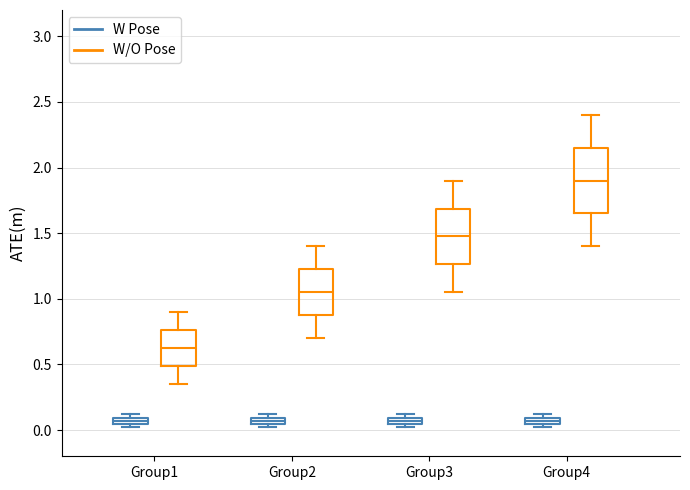

Which box has the highest median line?

Group4 (W/O Pose)